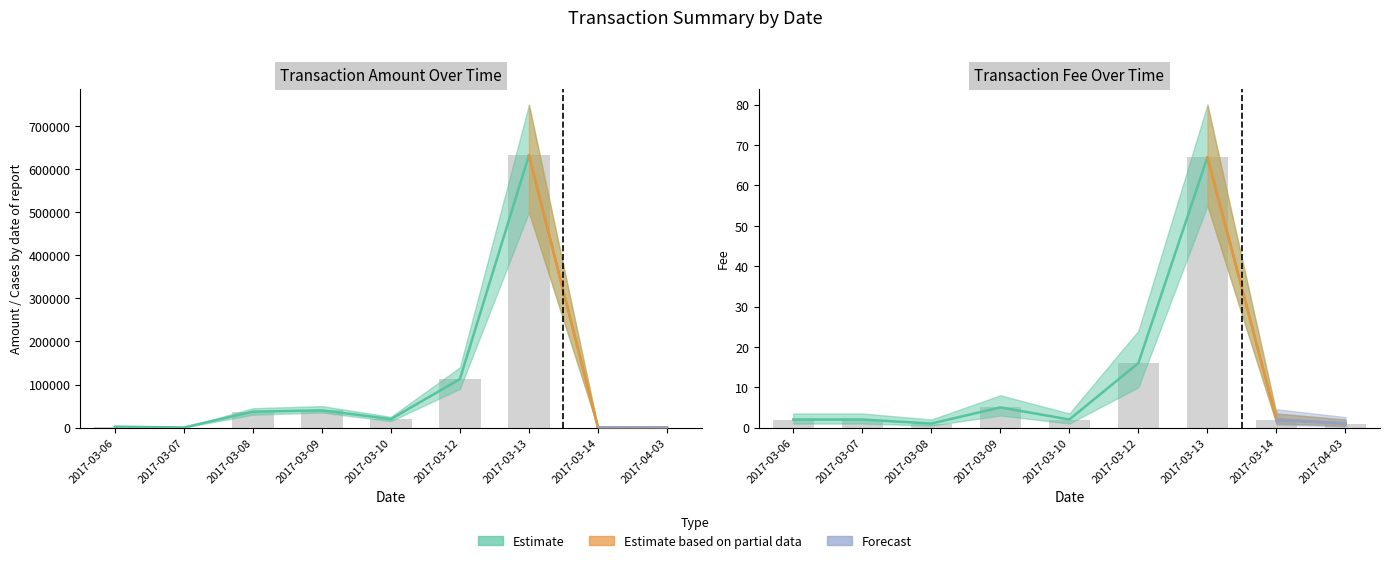

At which label does Amount first exceed 19826?

2017-03-08